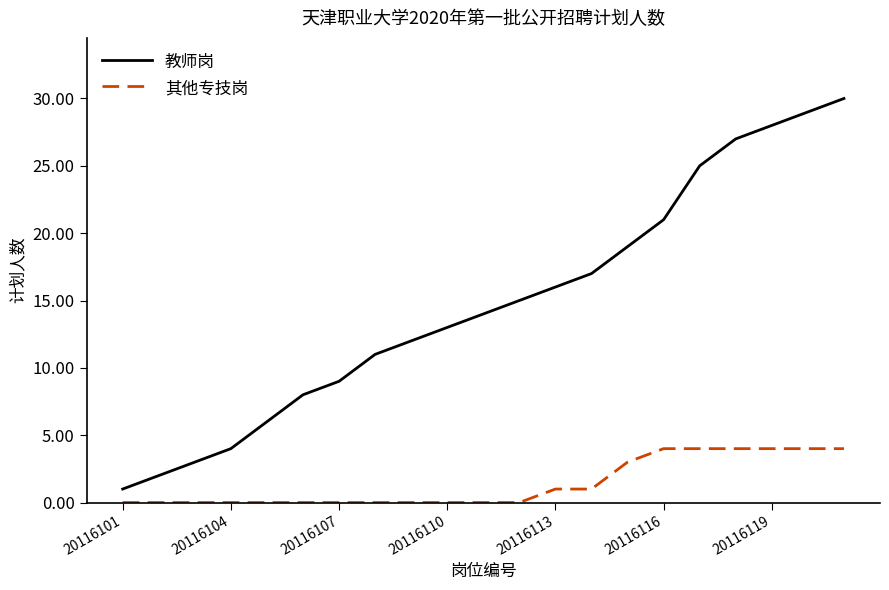

What is the maximum value shown in the chart?

30